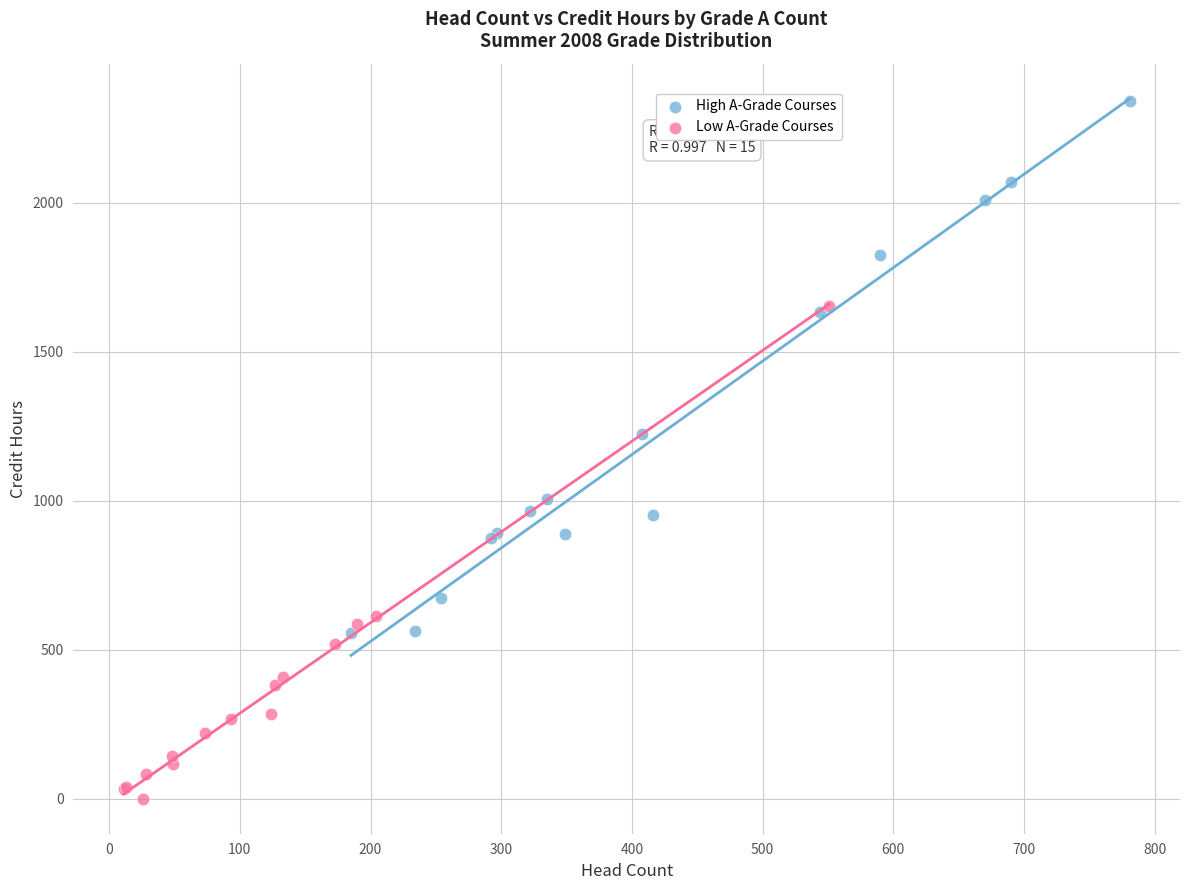

Which series contains the lowest Y value?

Low A-Grade Courses